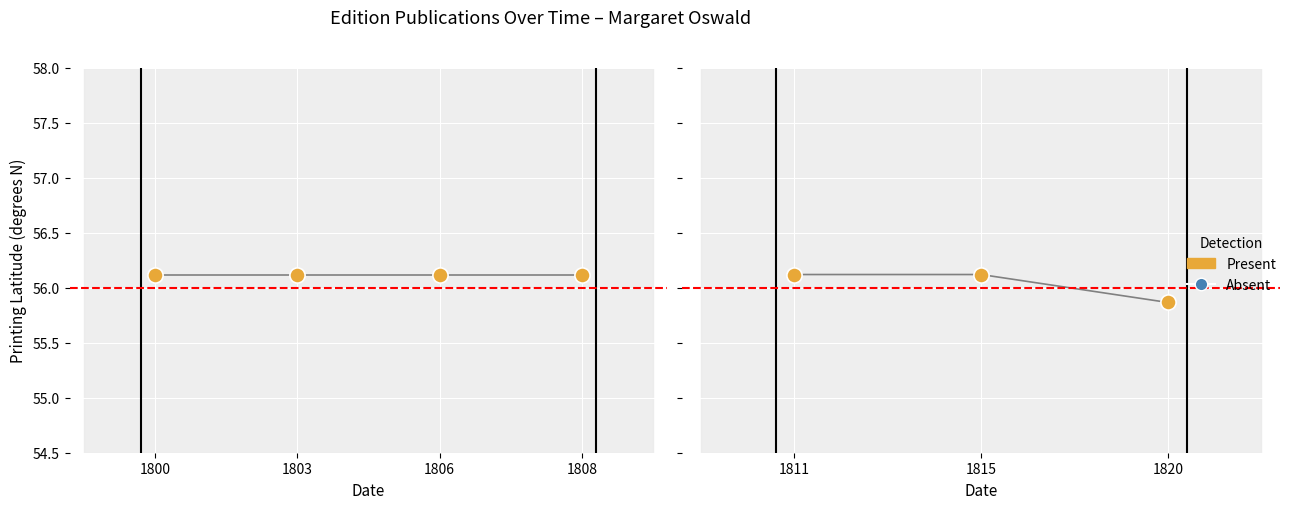

Is the value of Present at 1811 greater than the value of Printing Lat at 1815?

No